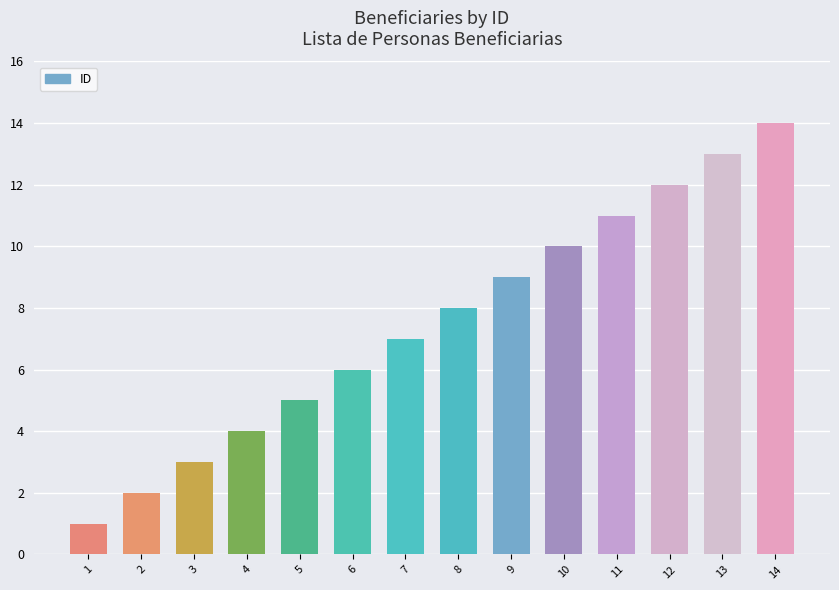

The value at 7 is 7. True or false?

True